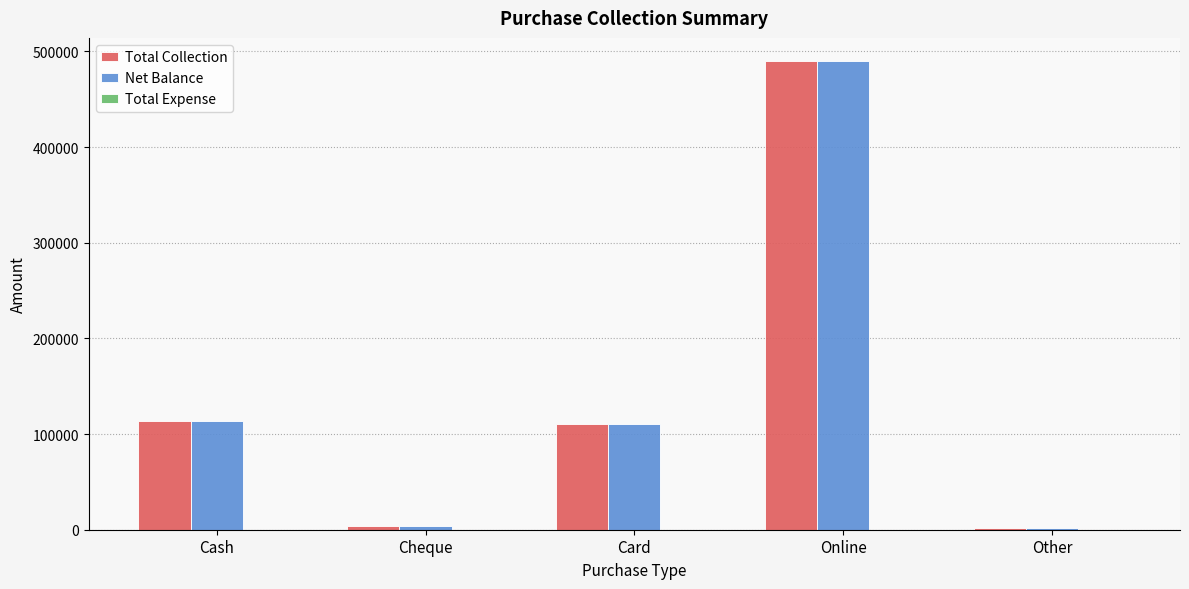

Which label corresponds to the largest value in the chart?

Online